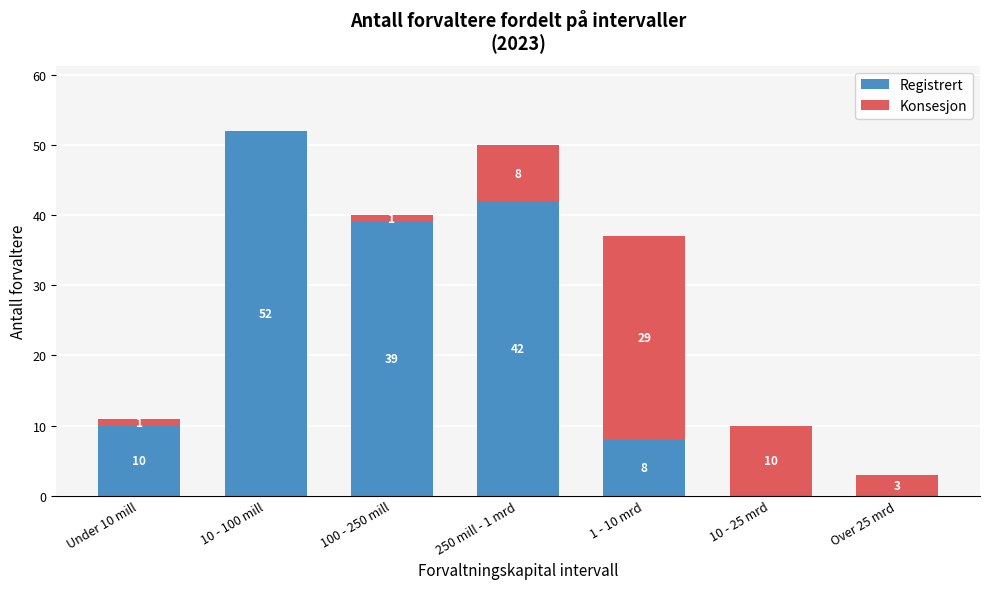

Reading right to left, transcribe the values for Registrert.

Over 25 mrd=0	10 - 25 mrd=0	1 - 10 mrd=8	250 mill - 1 mrd=42	100 - 250 mill=39	10 - 100 mill=52	Under 10 mill=10